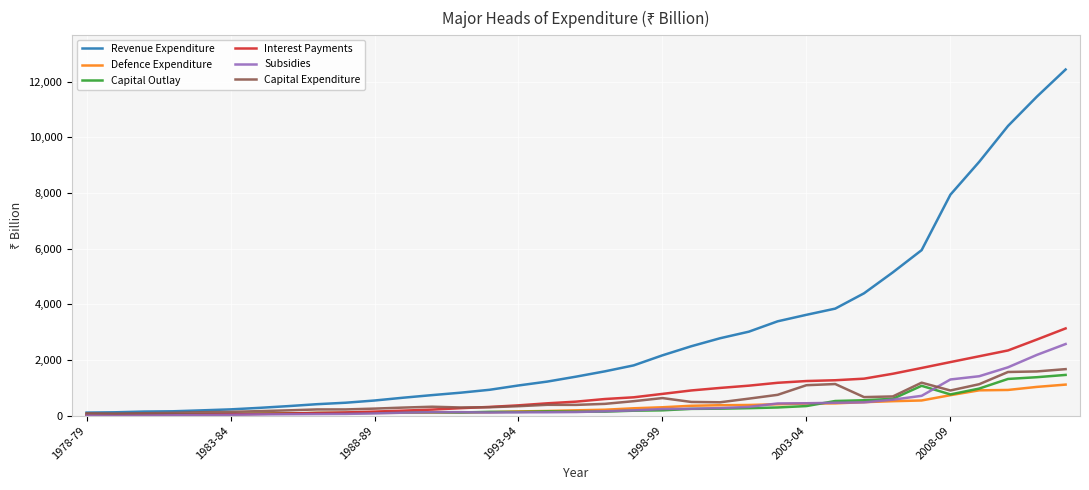

What are all the series names shown in the legend?

Revenue Expenditure, Defence Expenditure, Capital Outlay, Interest Payments, Subsidies, Capital Expenditure